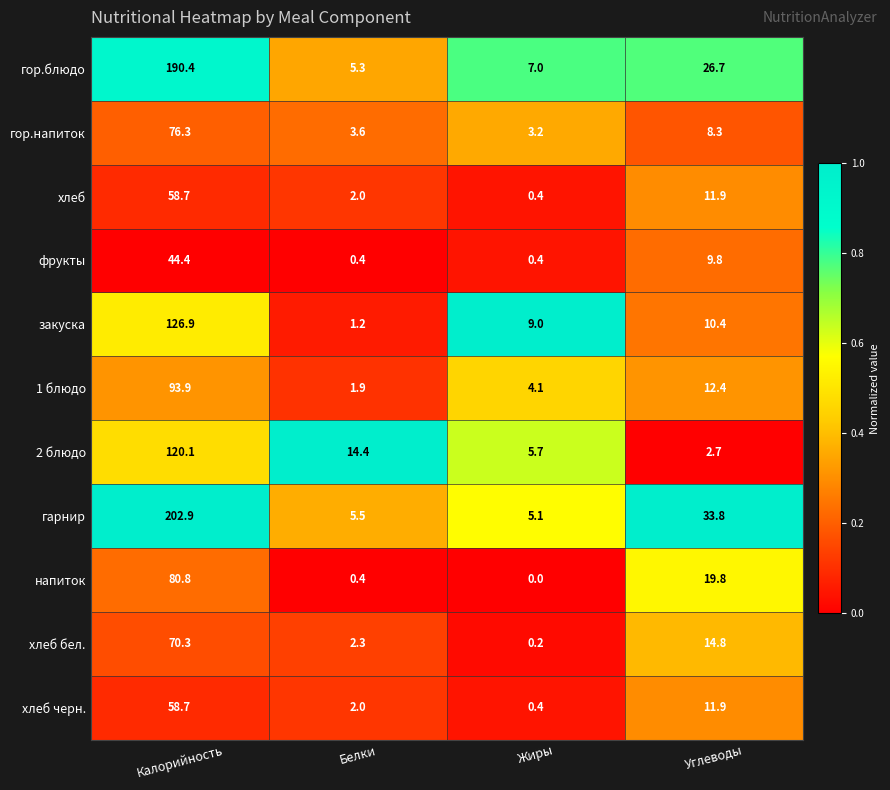

What is the difference between the highest and lowest values at Углеводы?

31.1